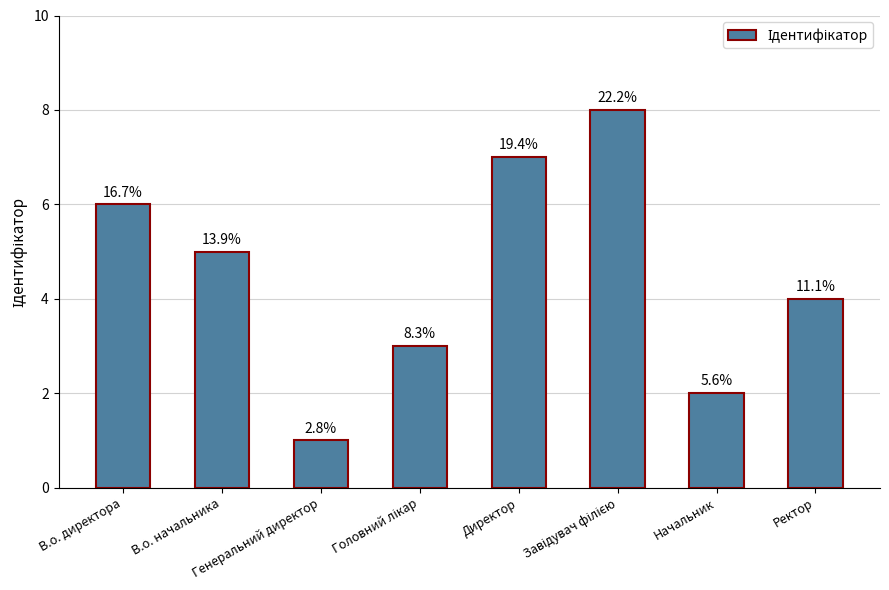

What is the label of the 5th bar from the left?

Директор